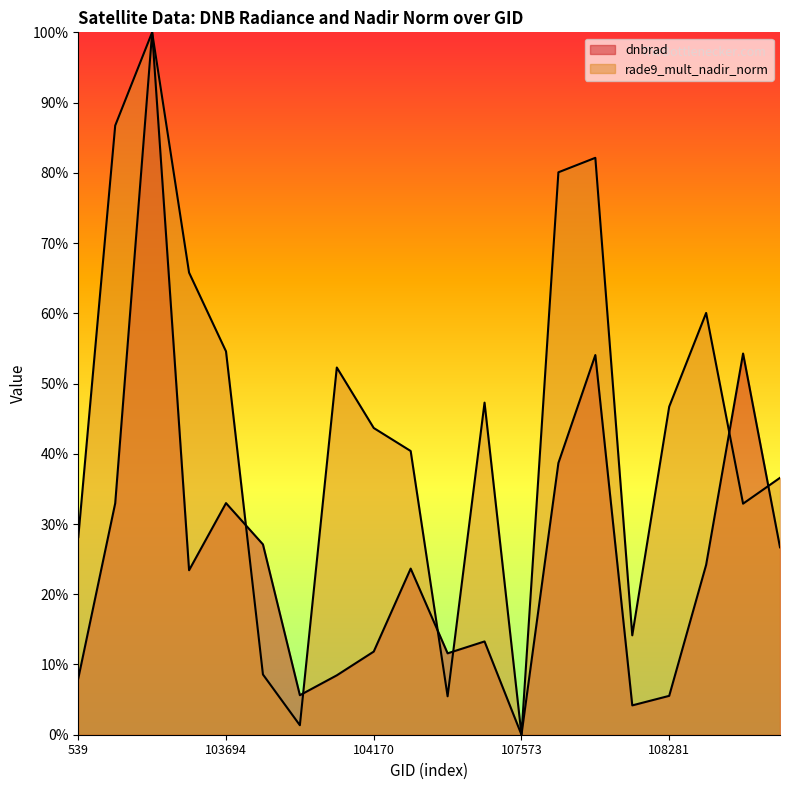

Rank the series by their average value, from lowest to highest.

dnbrad, rade9_mult_nadir_norm